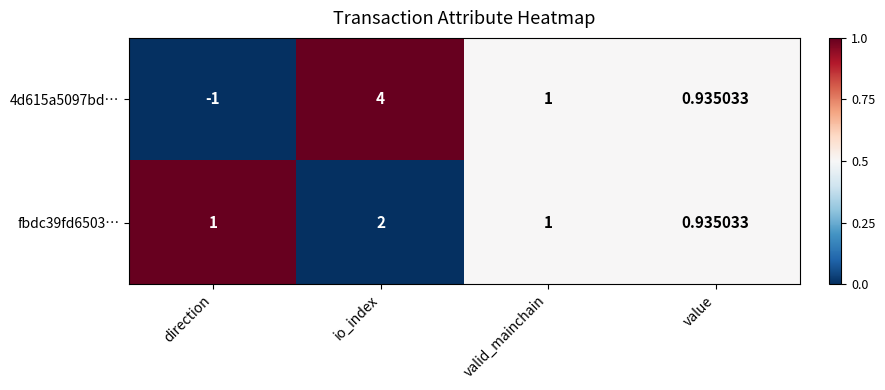

Count the number of data series in this chart.

2